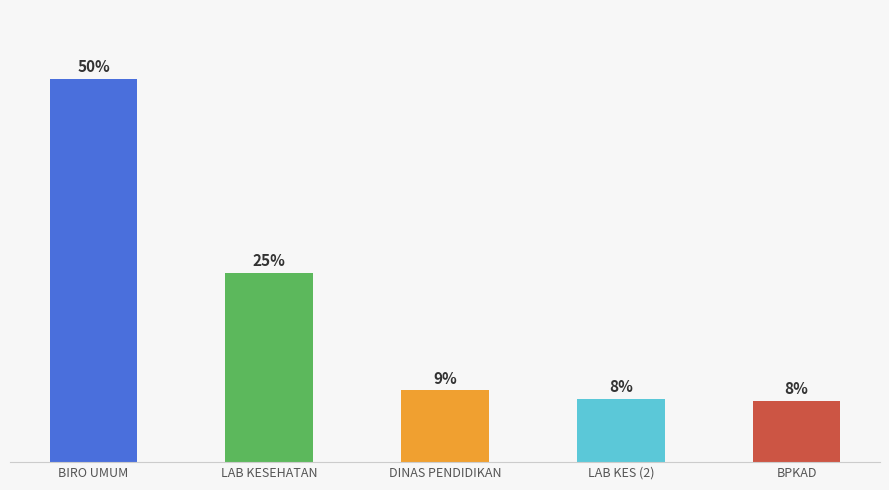

Does the chart contain any negative values?

No